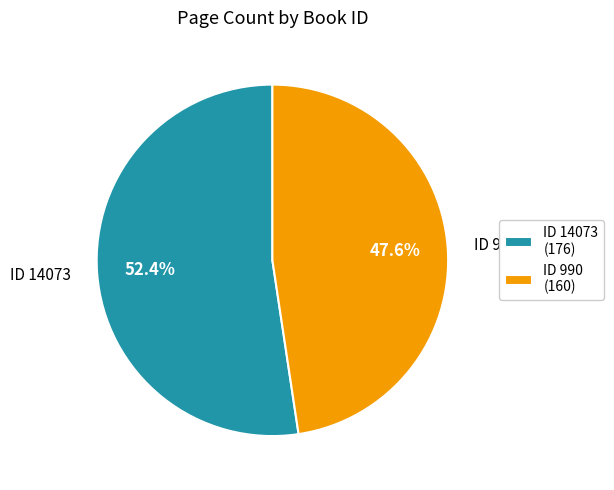

What is the ratio of the value at 14073 to the value at 990?

1.1